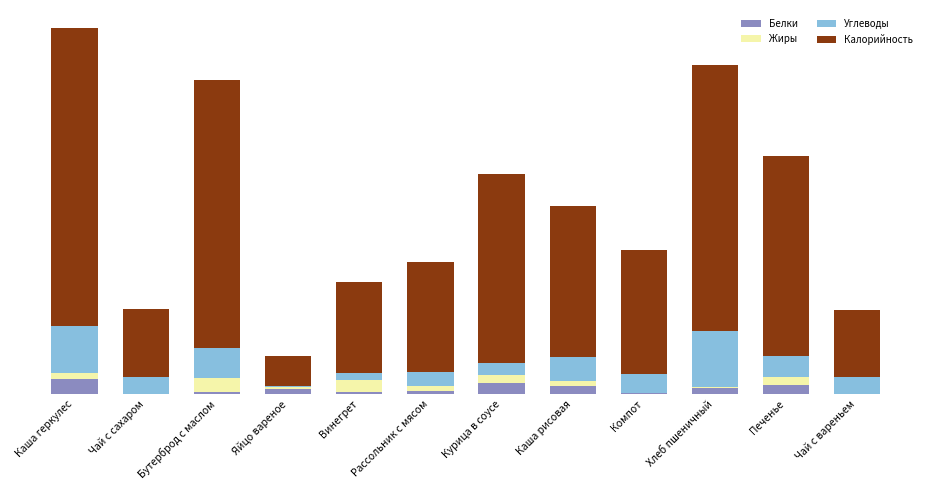

The Белки series shows 1.9 at Винегрет. True or false?

True